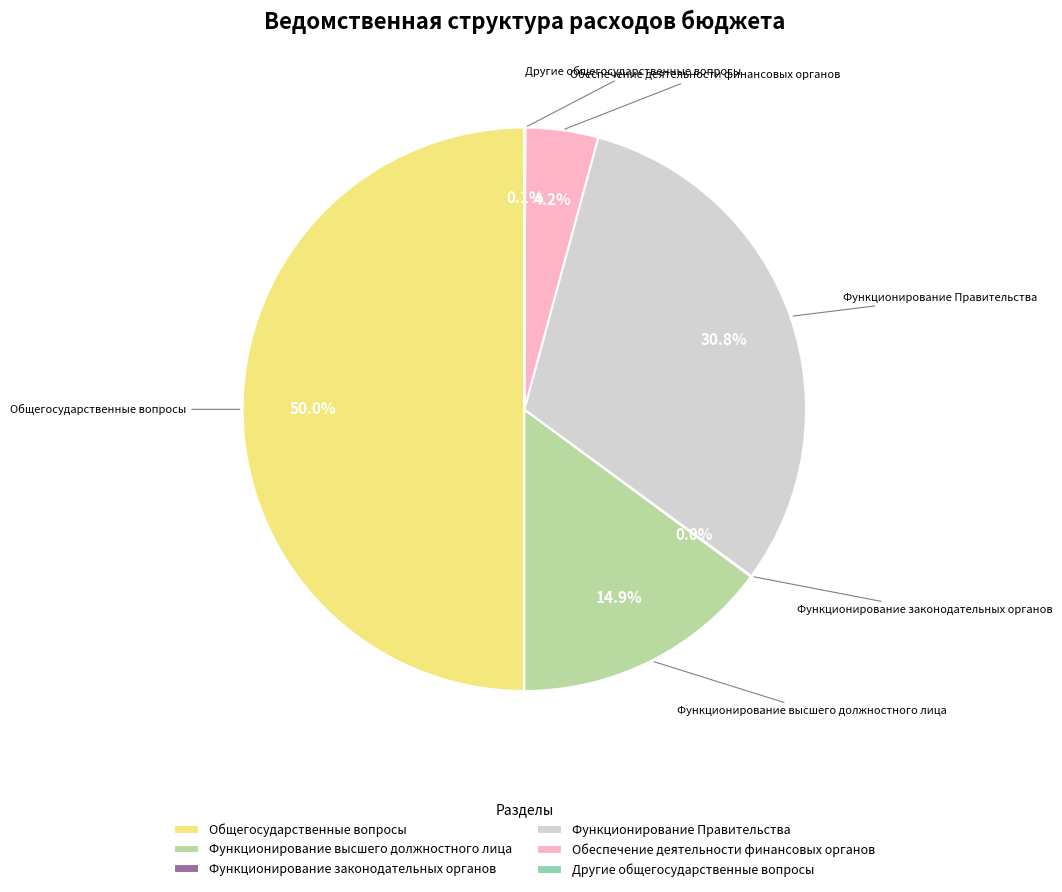

Which has a higher value, Общегосударственные вопросы or Функционирование Правительства?

Общегосударственные вопросы